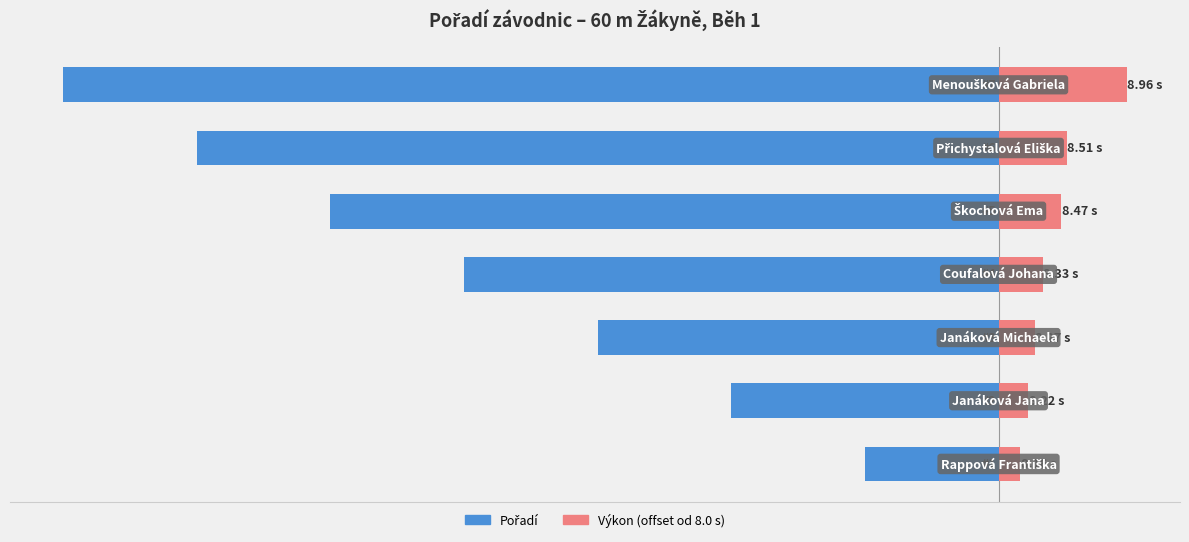

How many groups of bars are there?

7